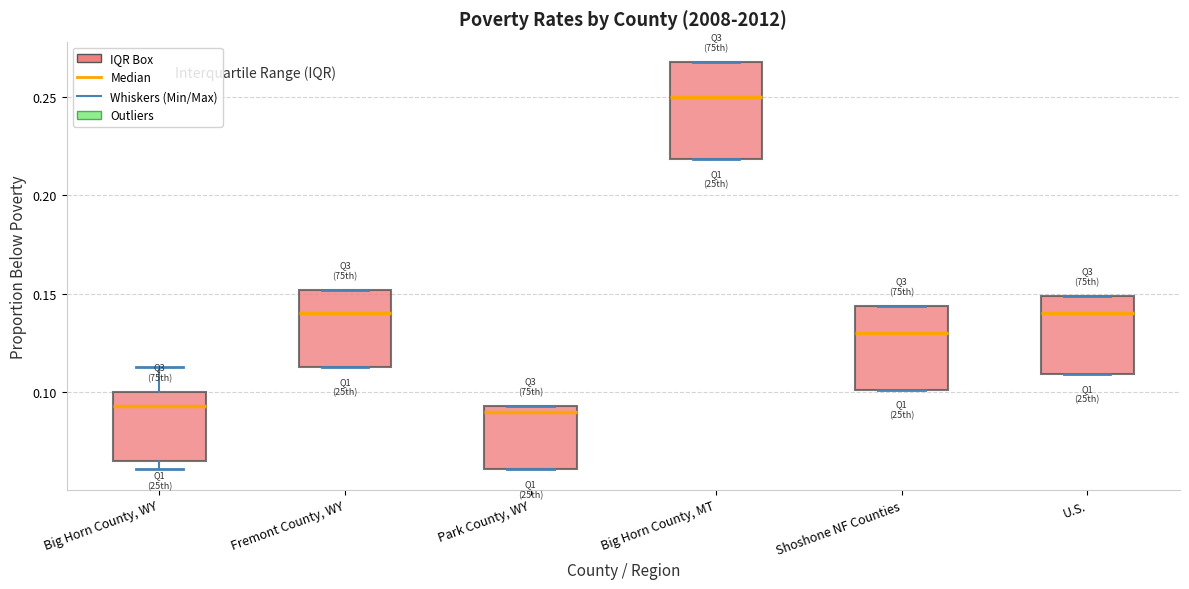

Comparing the boxes themselves (not the whiskers), which one is the tallest?

Big Horn County, MT